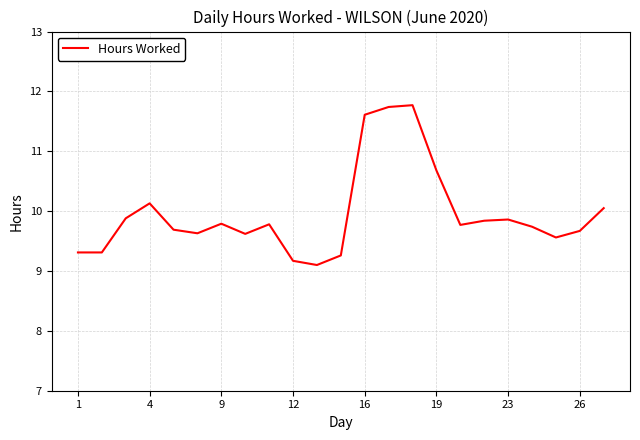

What is the minimum value shown in the chart?

9.1